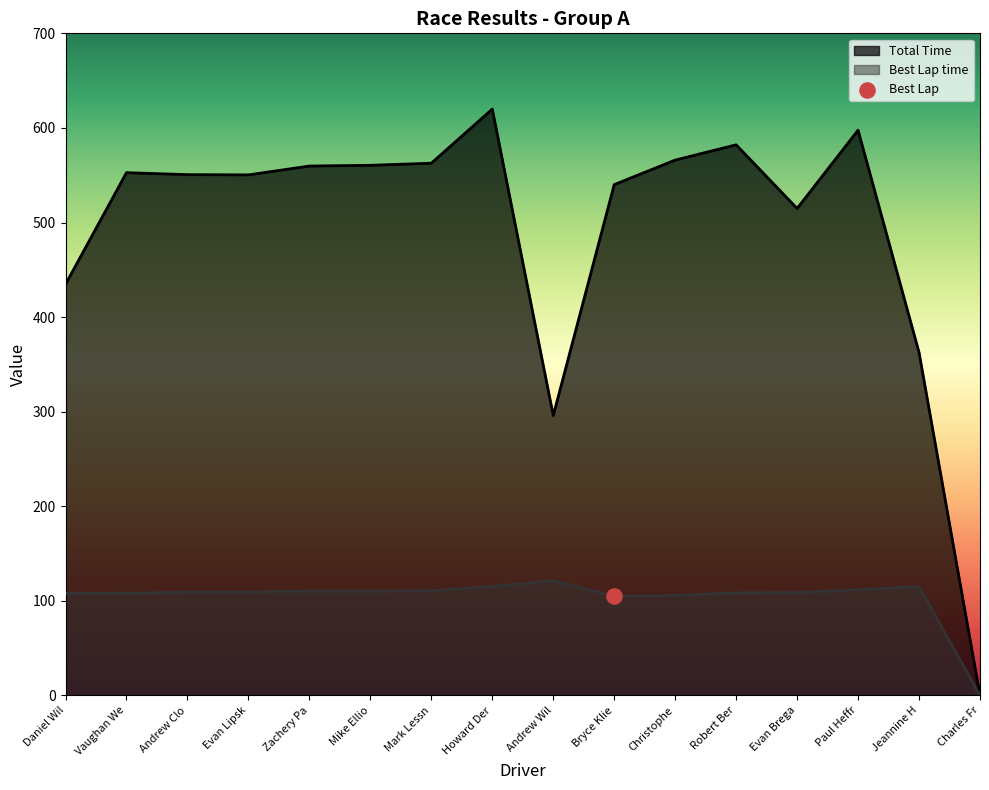

At how many categories does at least one series exceed 399?

13